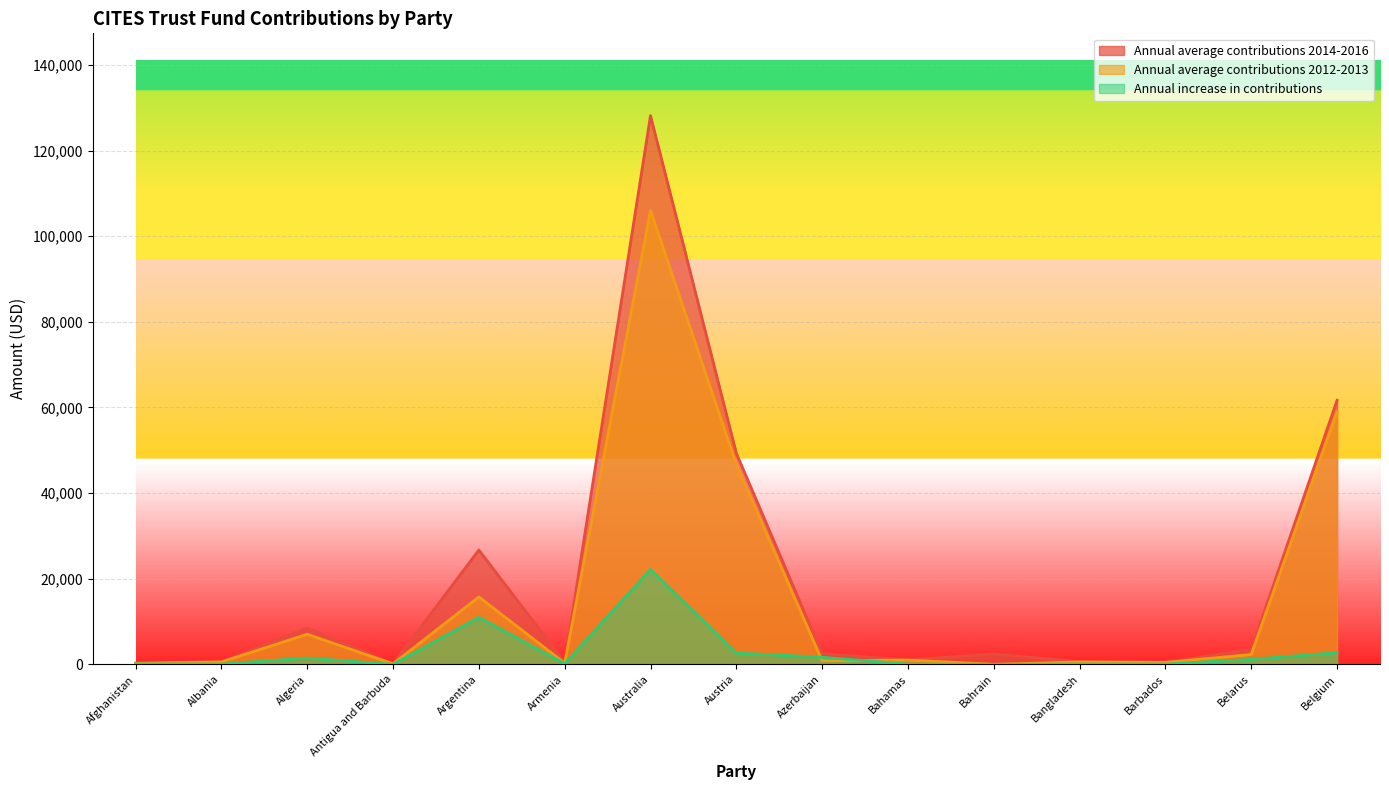

What is the sum of all Annual average contributions 2012-2013 values?

240695.0